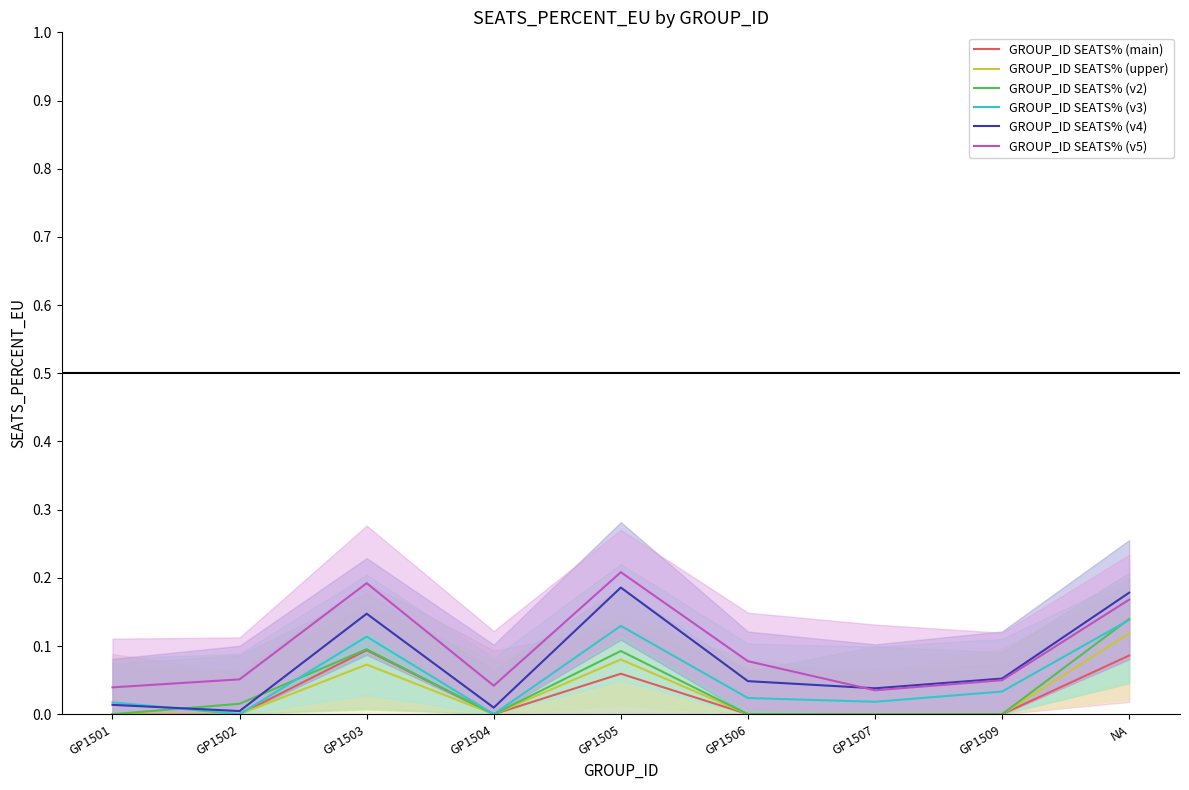

True or false: GROUP_ID SEATS% (upper) and GROUP_ID SEATS% (v3) intersect in this chart.

False